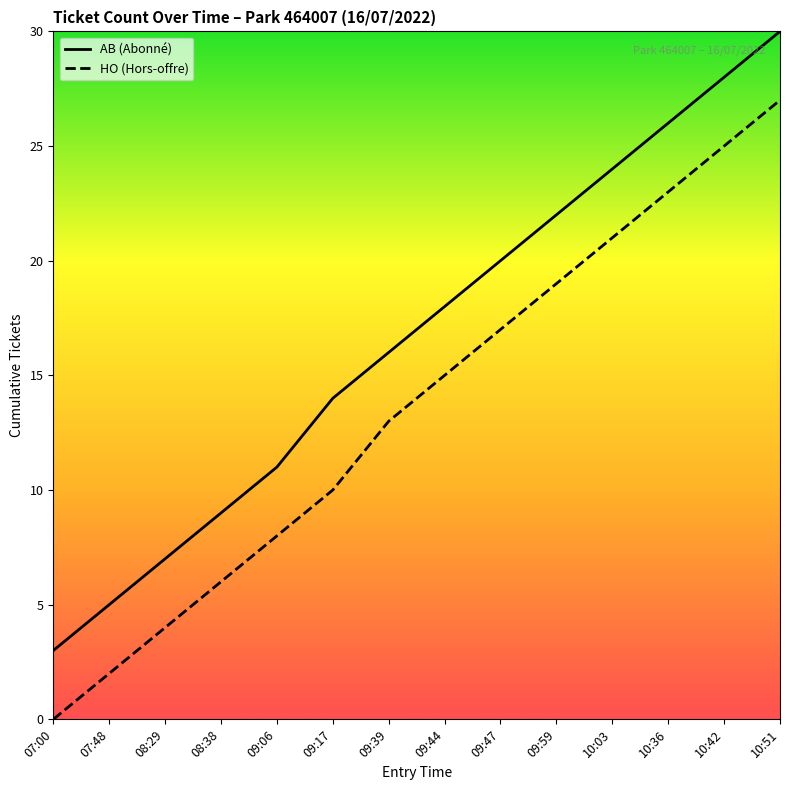

Rank the series at 10:36 from highest to lowest value.

AB (Abonné), HO (Hors-offre)